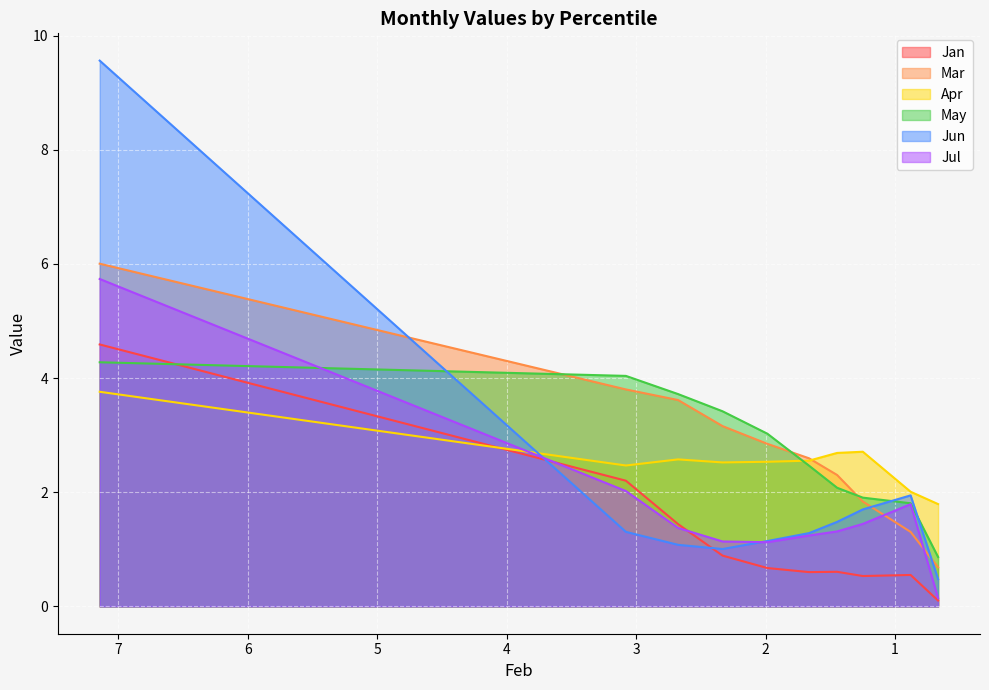

What is the total value across all series at pct15?

15.8